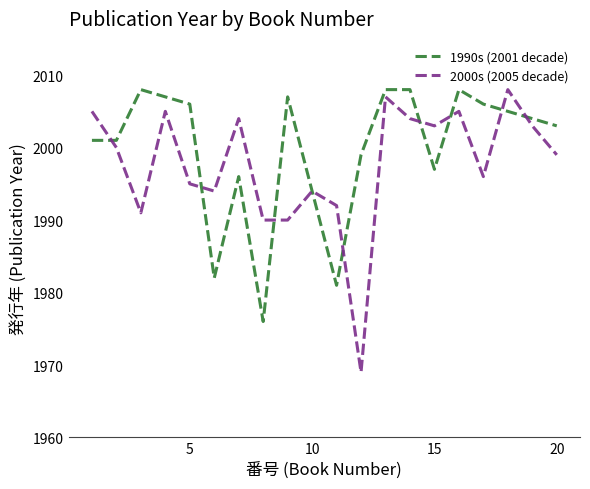

What is the smallest value displayed?

1969